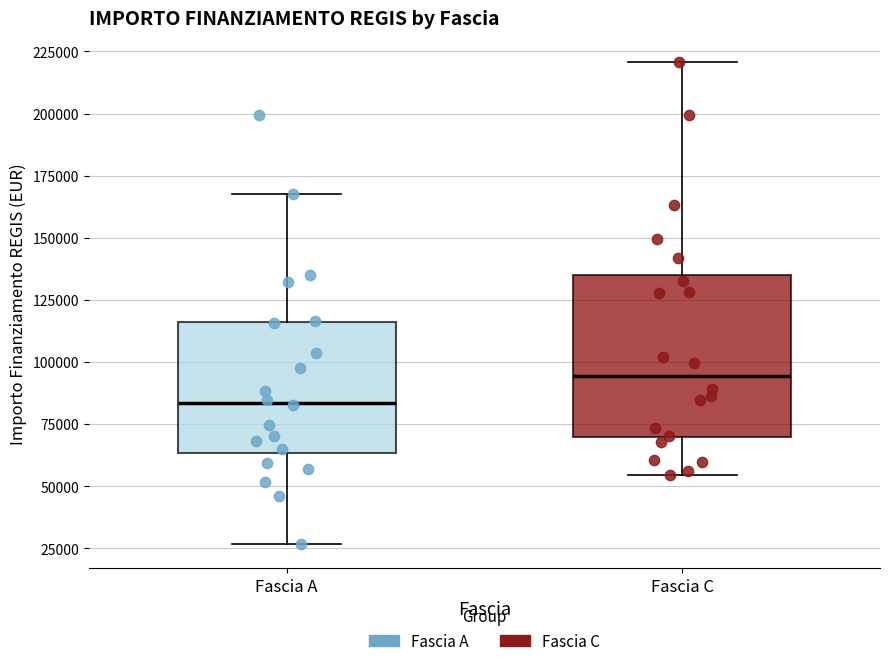

Comparing the boxes themselves (not the whiskers), which one is the tallest?

Fascia C